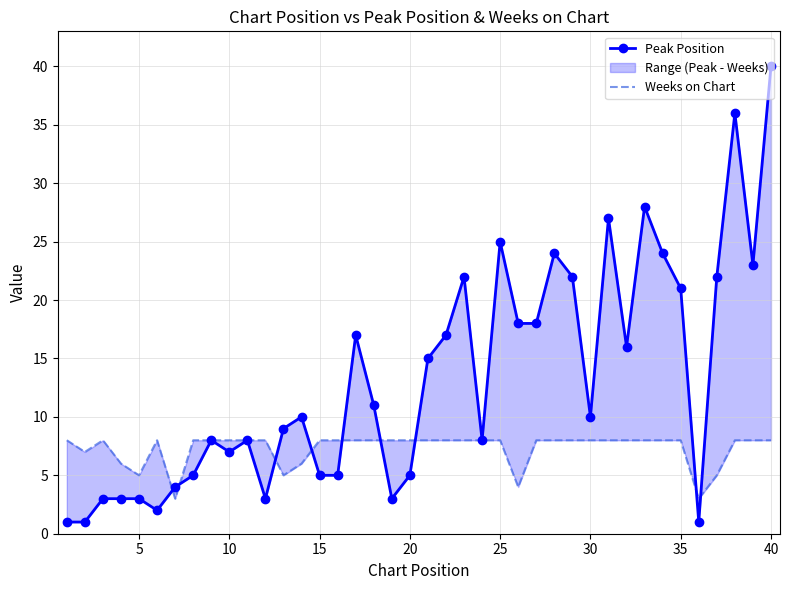

Is the value of Peak Position at 10 greater than the value of Weeks on Chart at 40?

No